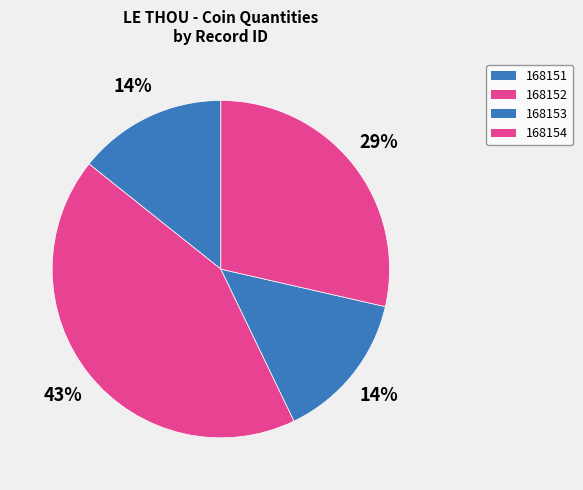

Which slice is the largest?

168152